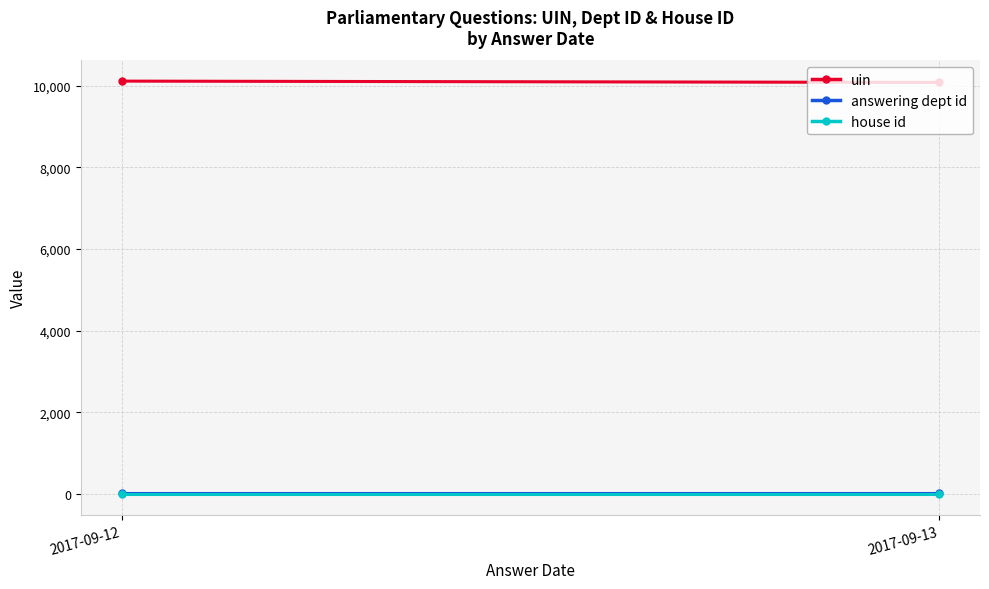

True or false: uin has a value of 10111.7 at 2017-09-12.

True